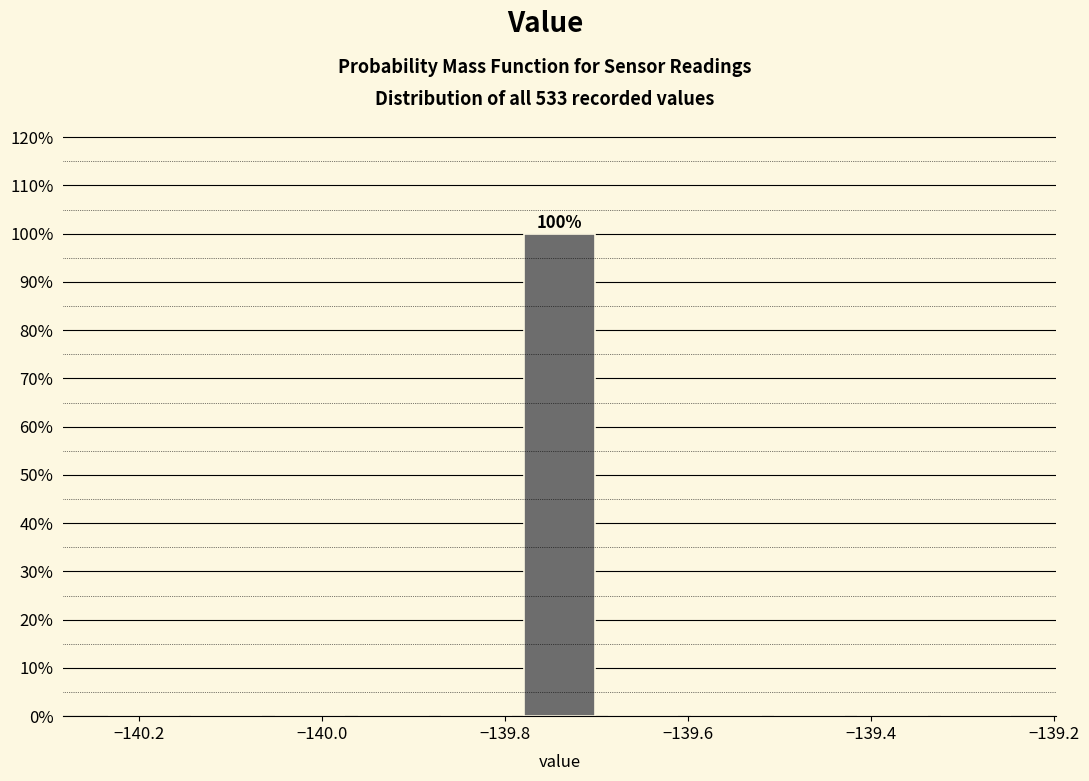

Over which range of the x-axis is the bar tallest?

-139.78 to -139.70